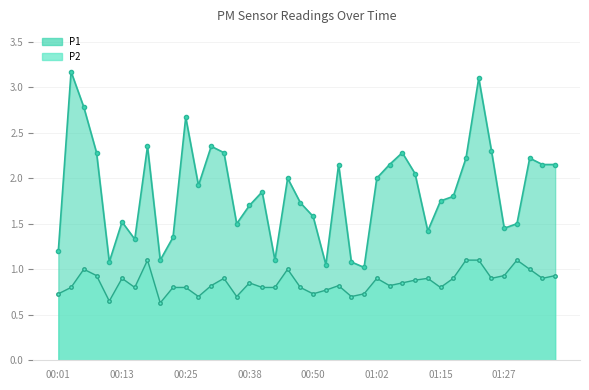

The value of P2_line at 9 is 0.8. True or false?

True